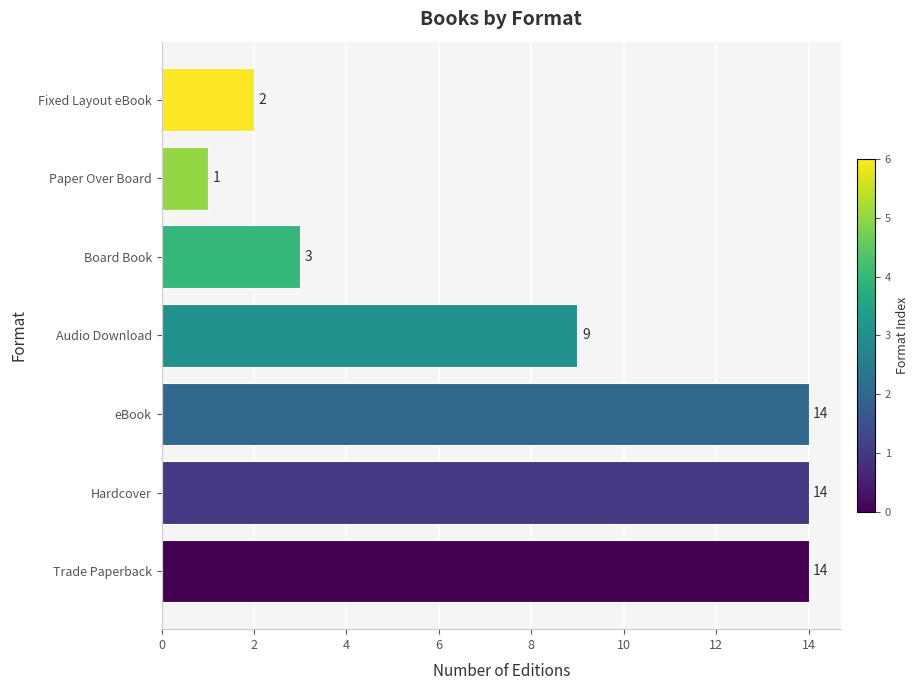

Approximately how many times larger is the value at Paper Over Board compared to Fixed Layout eBook?

0.5